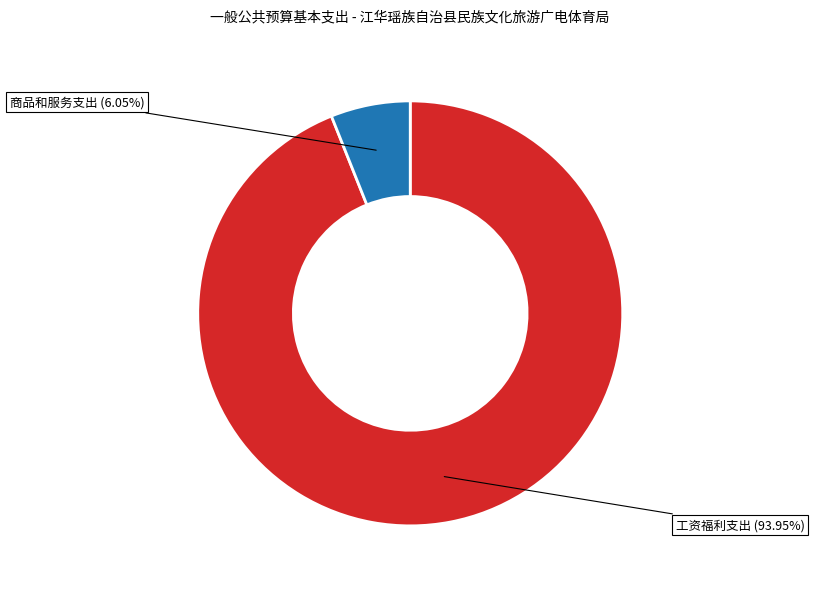

To the nearest percent, what is the combined percentage of 工资福利支出 and 商品和服务支出?

100%